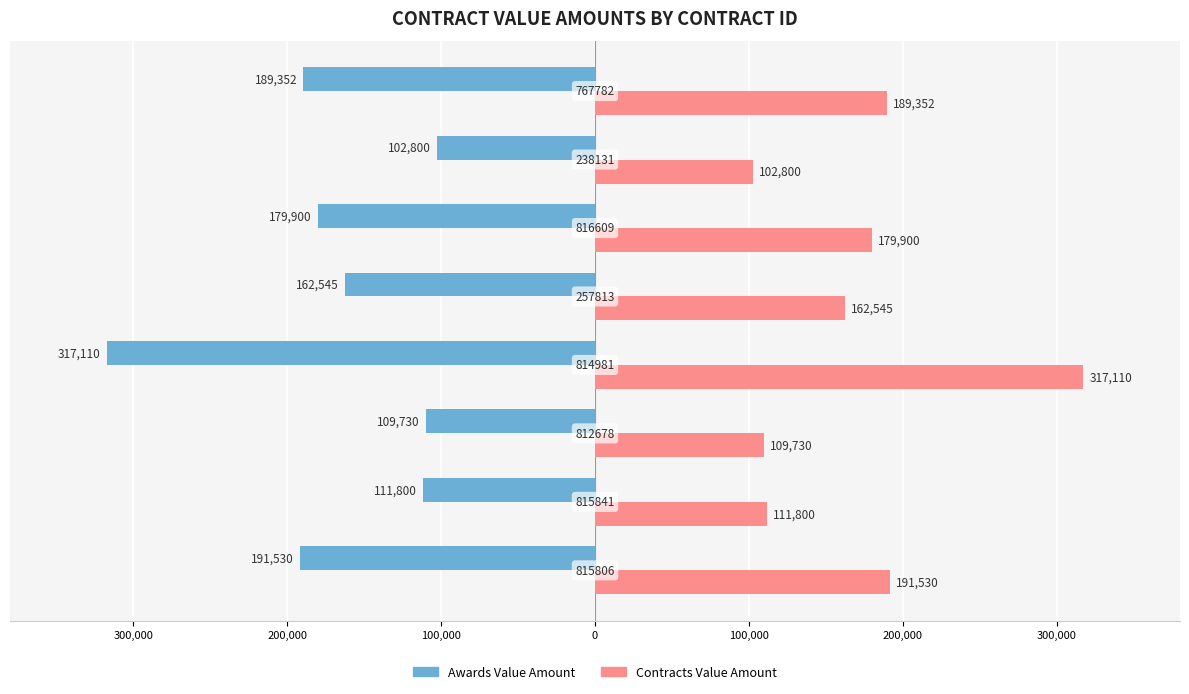

What are all the series names shown in the legend?

Awards Value Amount, Contracts Value Amount